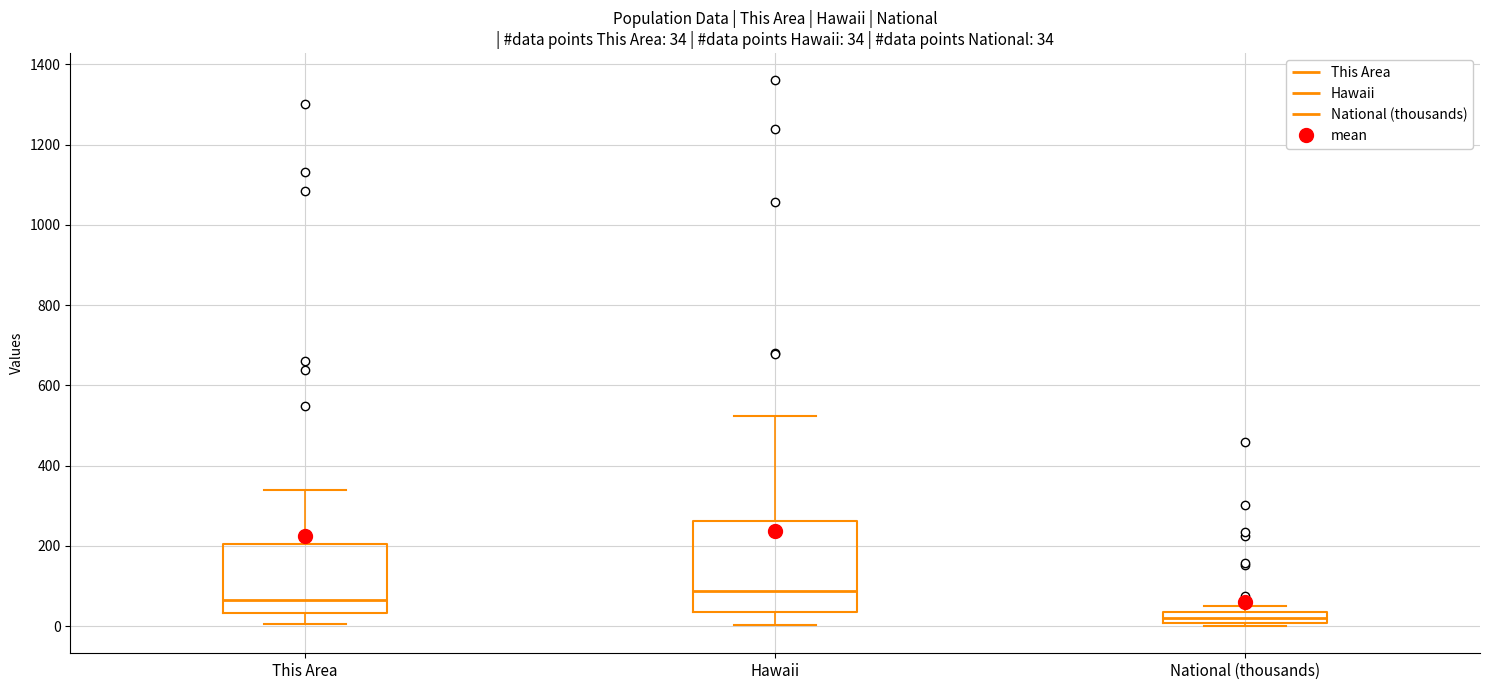

Comparing the boxes themselves (not the whiskers), which one is the tallest?

Hawaii